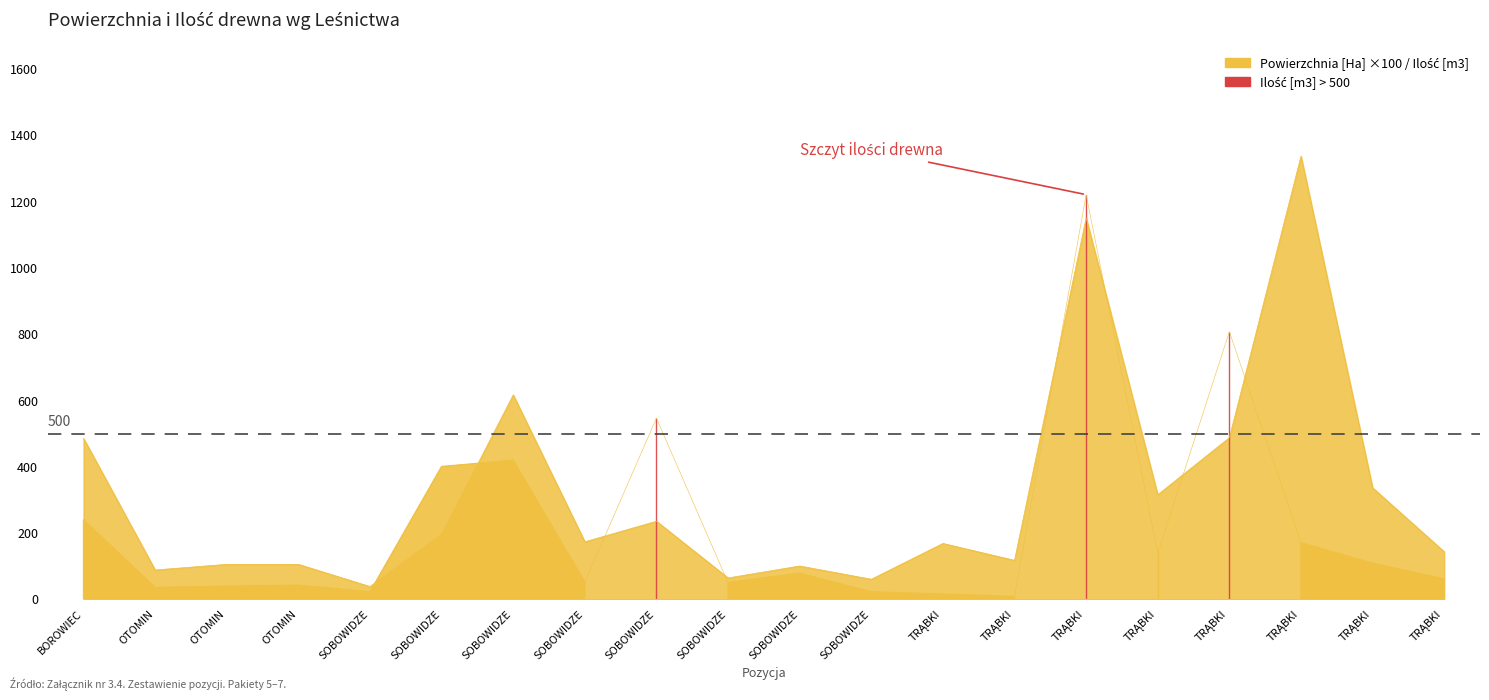

At which category does the chart reach its peak across all series?

TRĄBKI